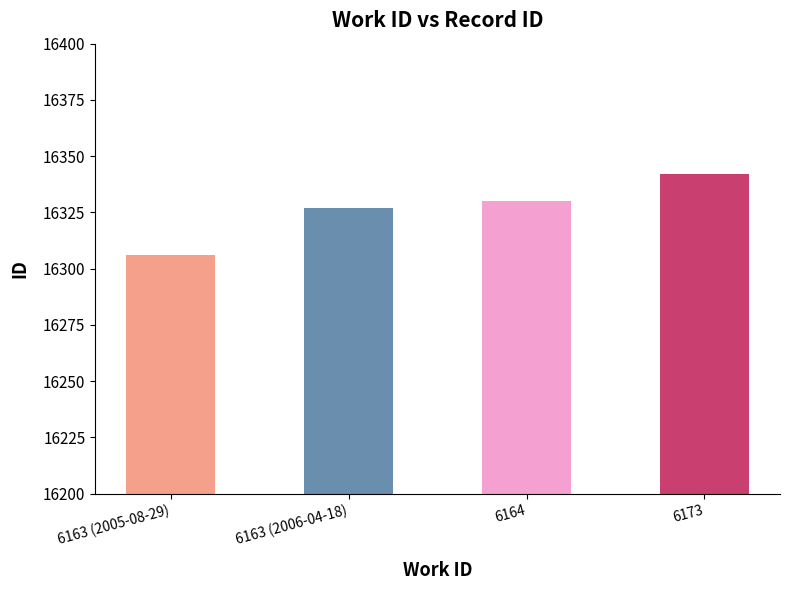

Between 6163 (2006-04-18) and 6173, which is larger?

6173